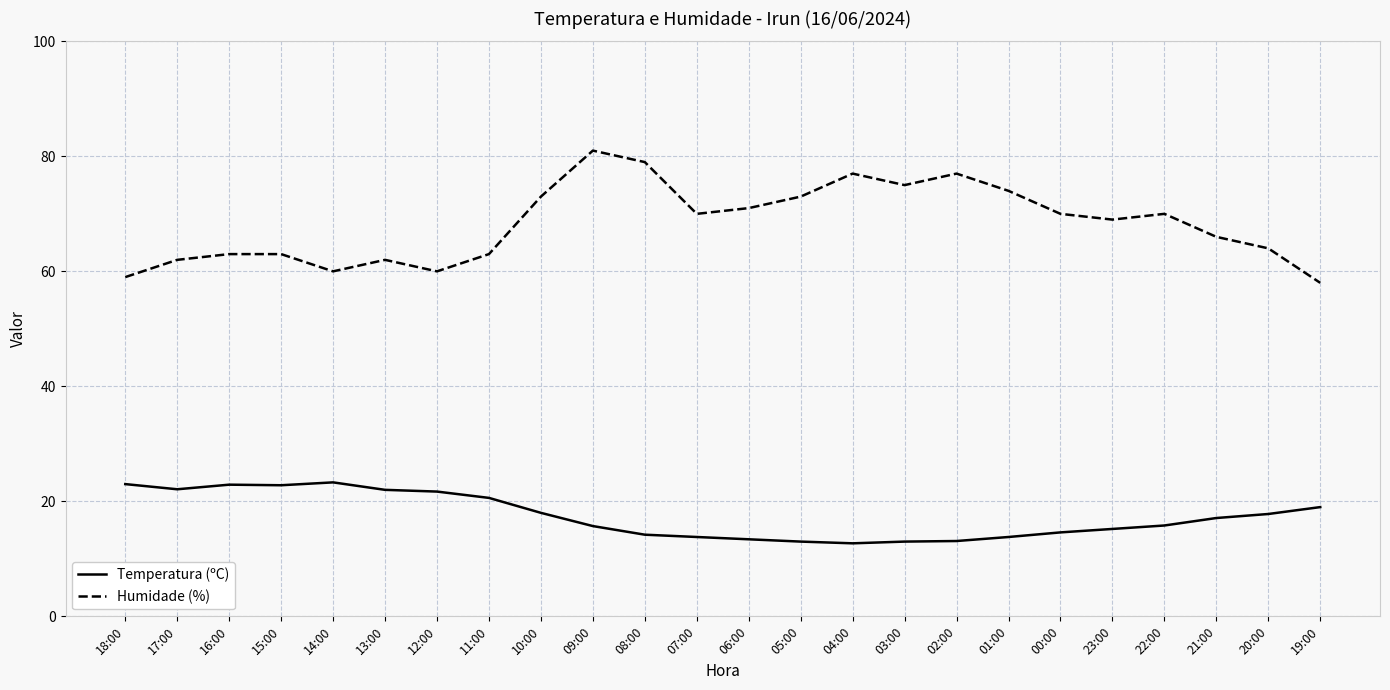

What are all the series names shown in the legend?

Temperatura (ºC), Humidade (%)